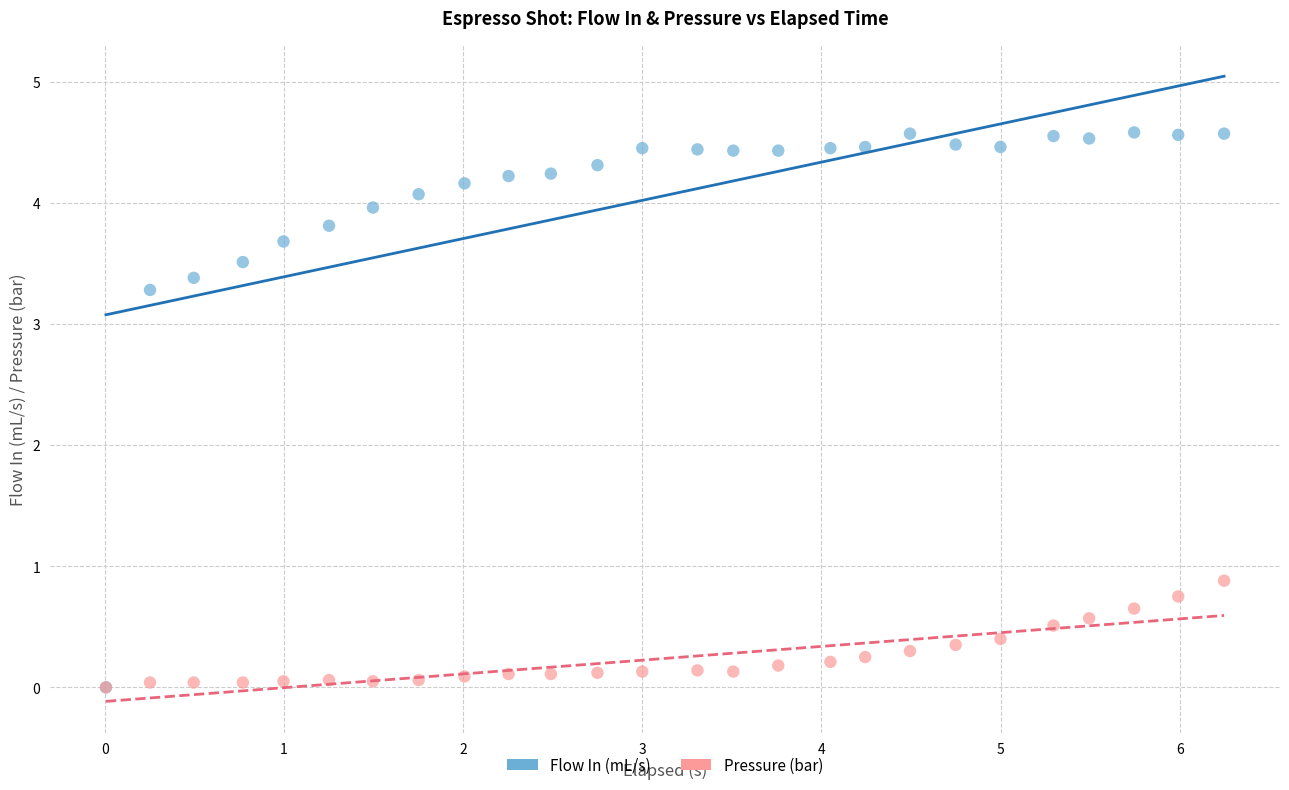

In the Flow In (mL/s) series, what Y value is closest to 2?

3.3